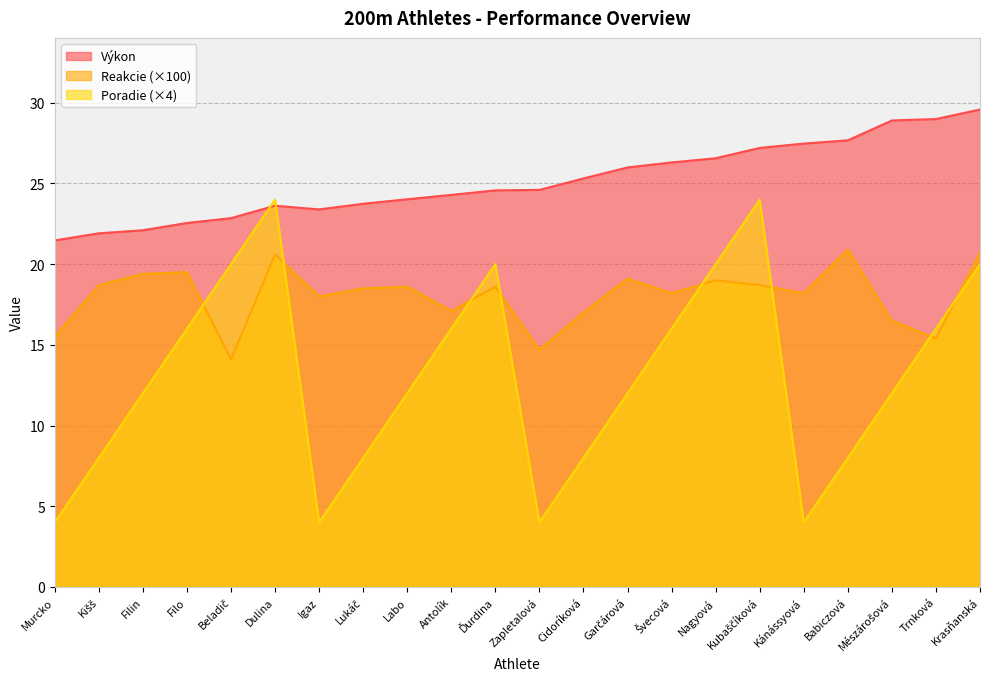

The Výkon series shows 44.9 at Babiczová. True or false?

False